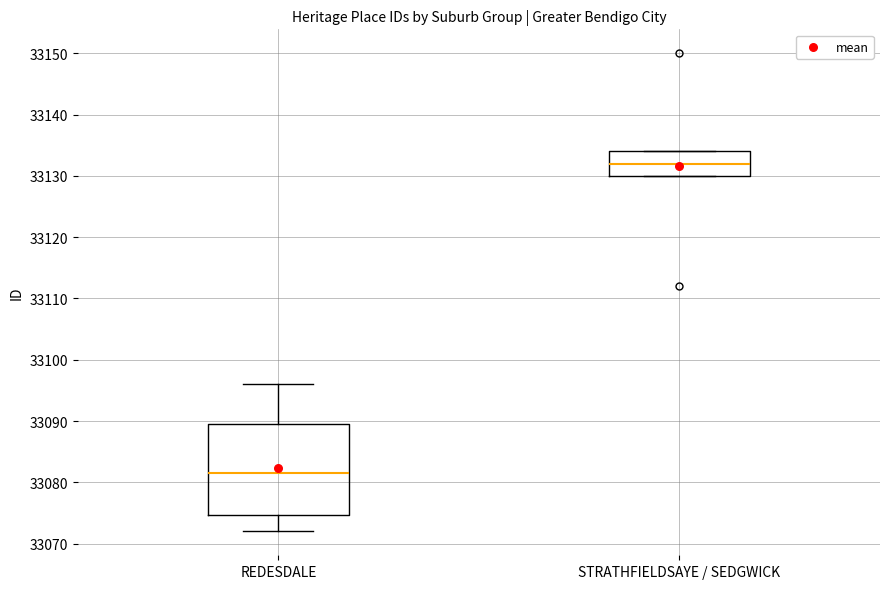

Reading left to right, read every box against the y-axis: the position of its median line, the range the box covers, and the ends of its whiskers. The values are not printed on the chart, so give them approximately, as read against the axis.

REDESDALE: median 33082, box 33075 to 33090, whiskers 33072 to 33096
STRATHFIELDSAYE / SEDGWICK: median 33132, box 33130 to 33134, whiskers 33130 to 33134